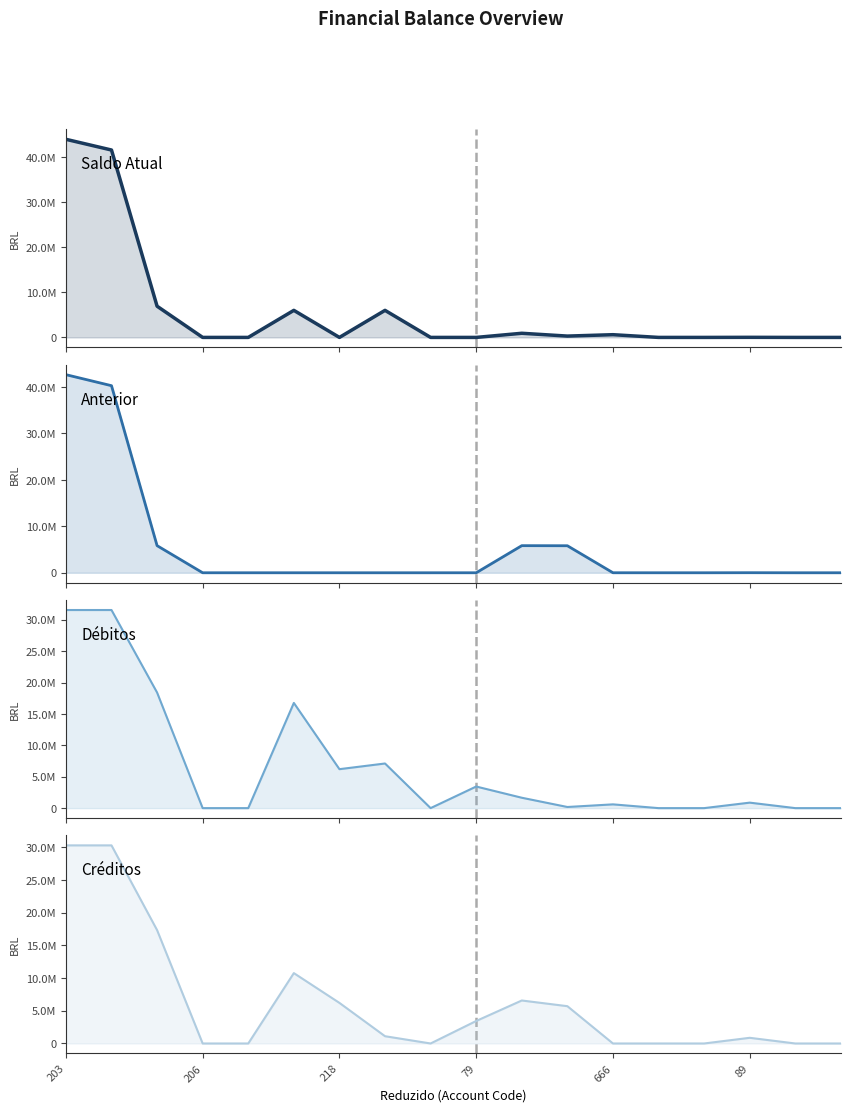

How many data points does each series have?

18